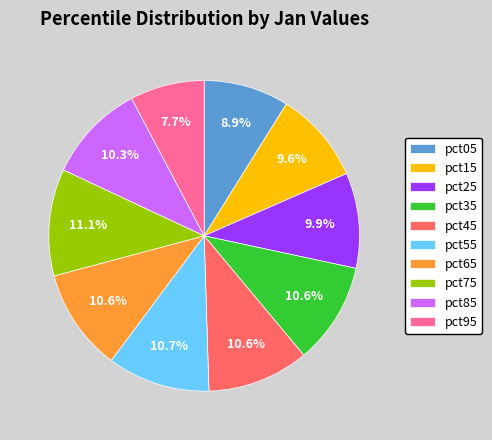

Between pct15 and pct05, which is larger?

pct15